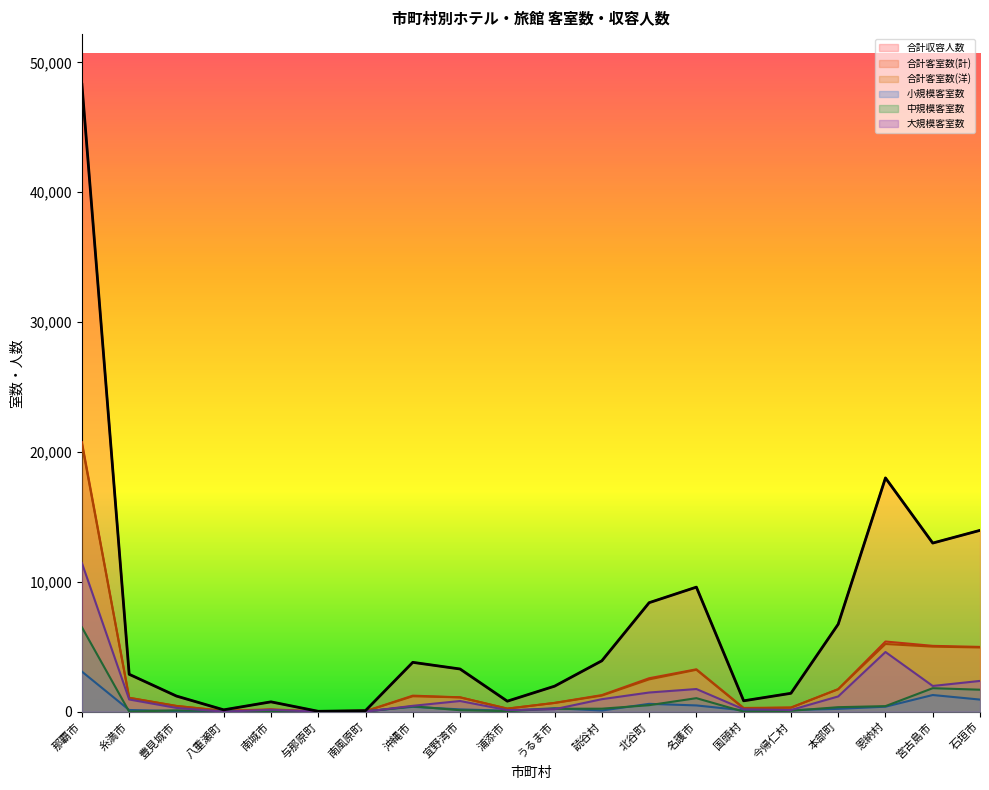

True or false: 合計客室数(洋) and 合計客室数(計) cross at least once.

False